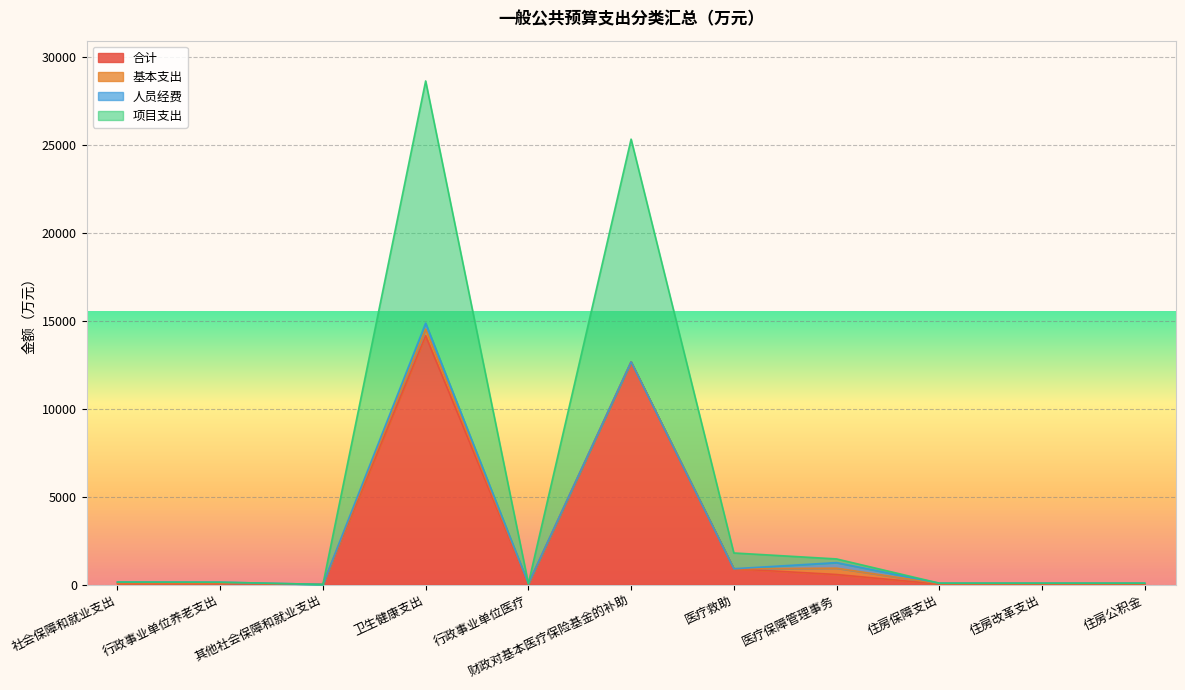

What is the minimum value shown in the chart?

2.6